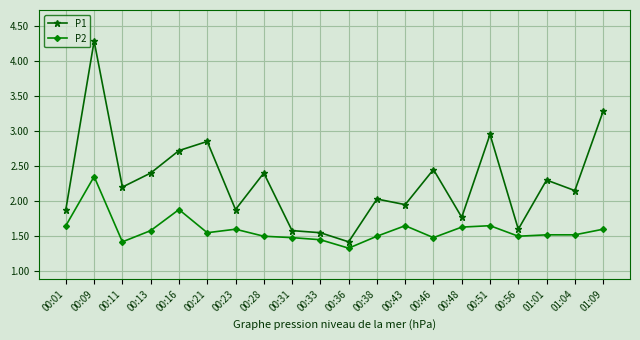

What is the value of the P1 point at the 5th from the left?

2.7